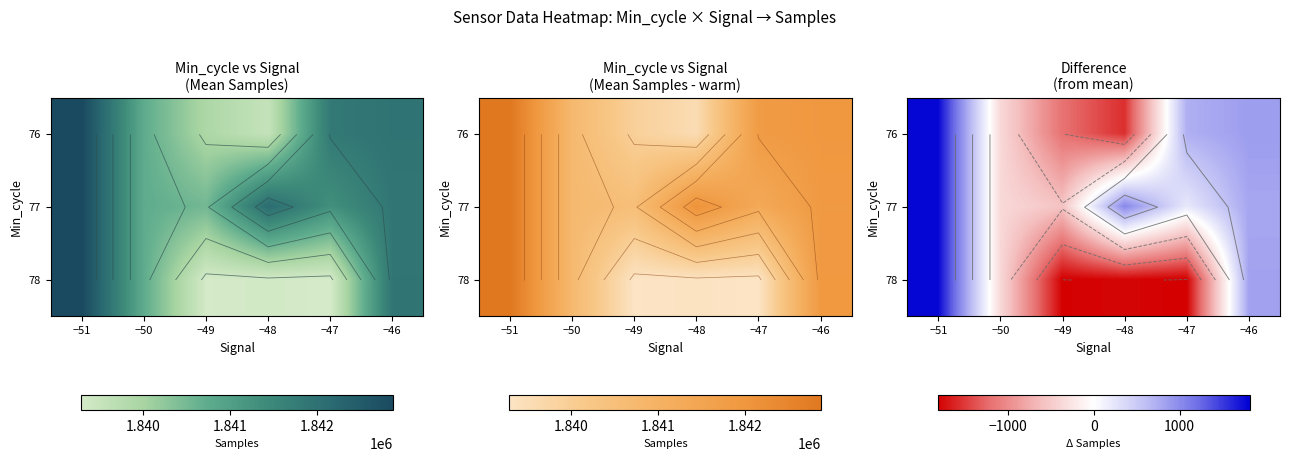

How many values in 78 are below zero?

4